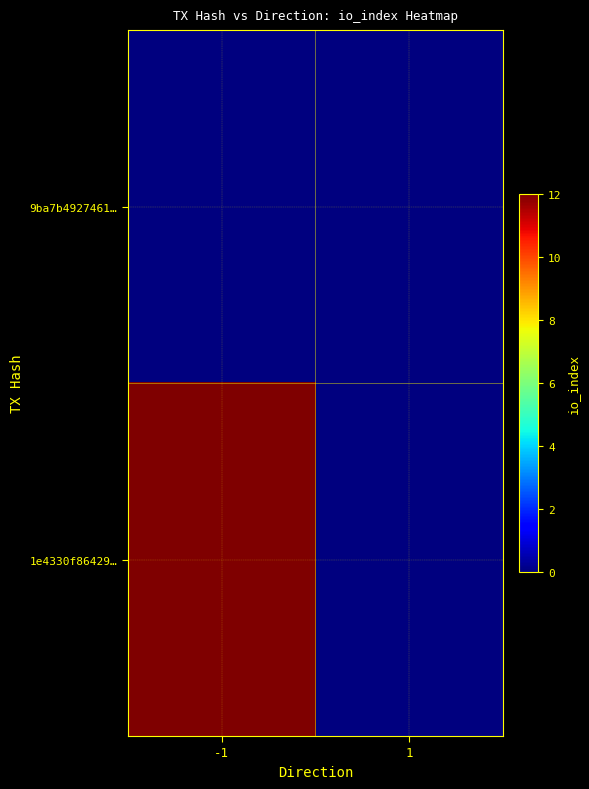

Which series has the largest total across all categories?

1e4330f86429…